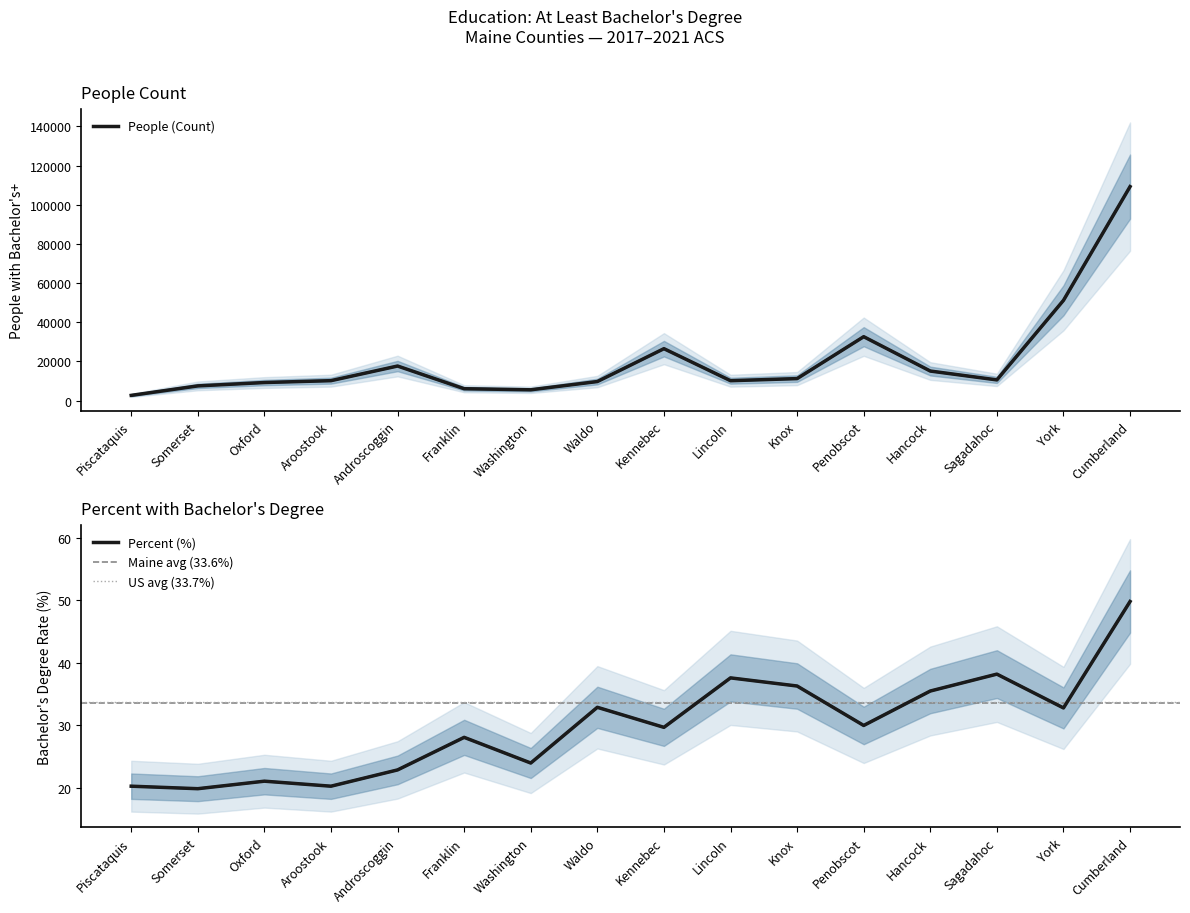

What is the label of the 16th point from the left?

Cumberland